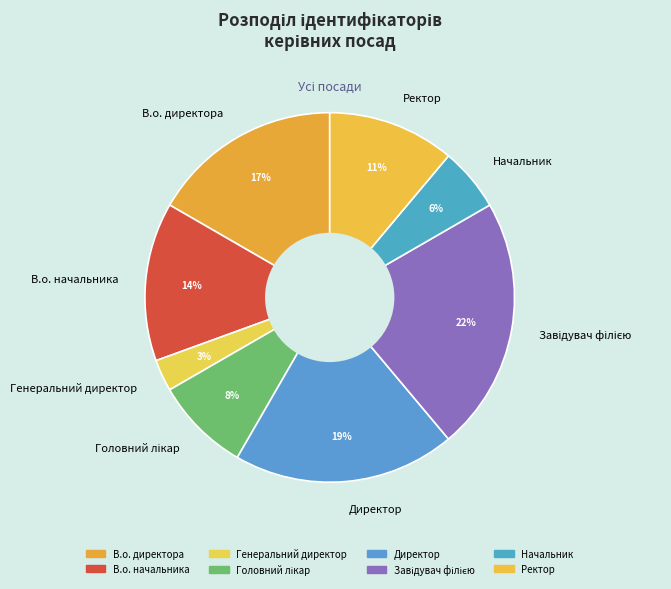

Is it true that Ректор is 11% of the pie?

True